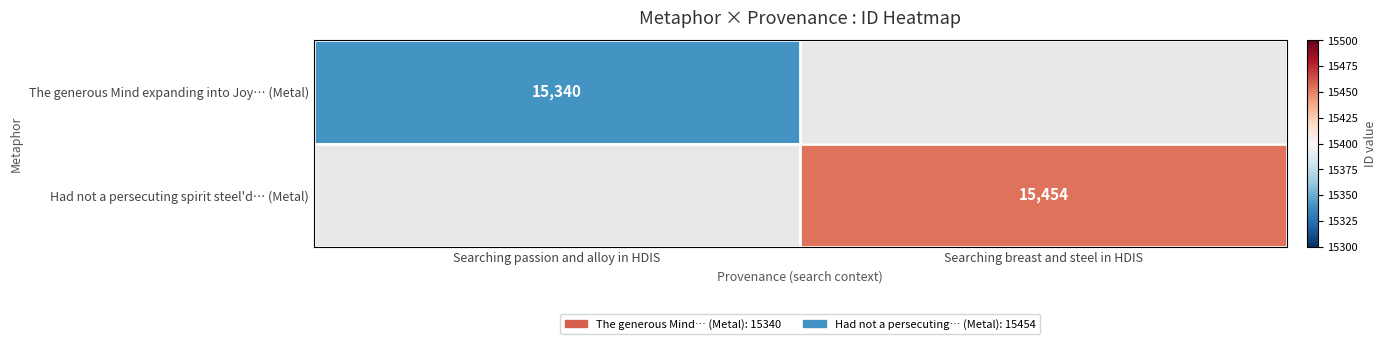

True or false: The generous Mind expanding into Joy… (Metal) has a value of 22705 at Searching passion and alloy in HDIS.

False